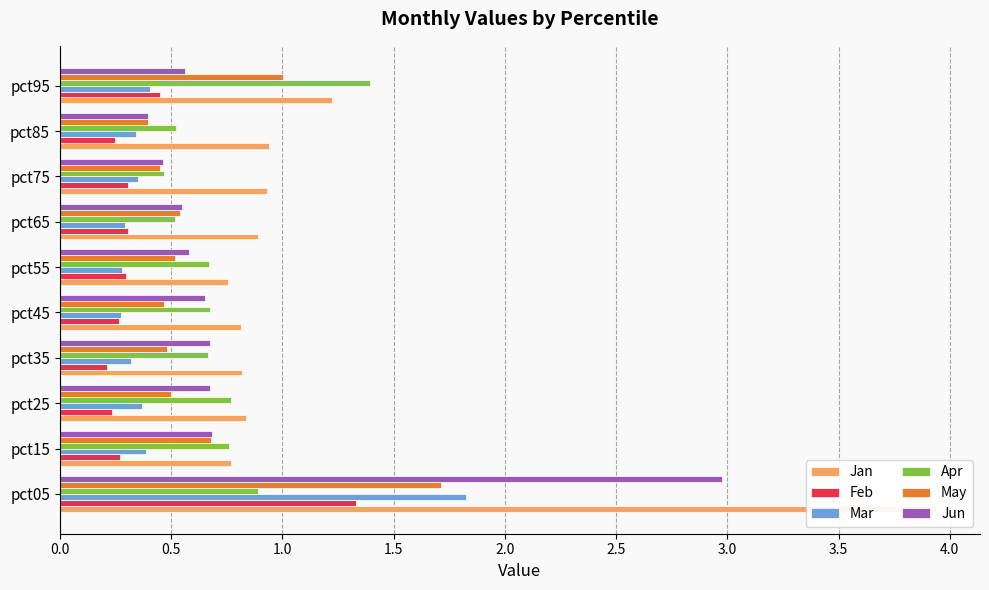

Is the value of Jan at pct75 greater than the value of Feb at pct05?

No